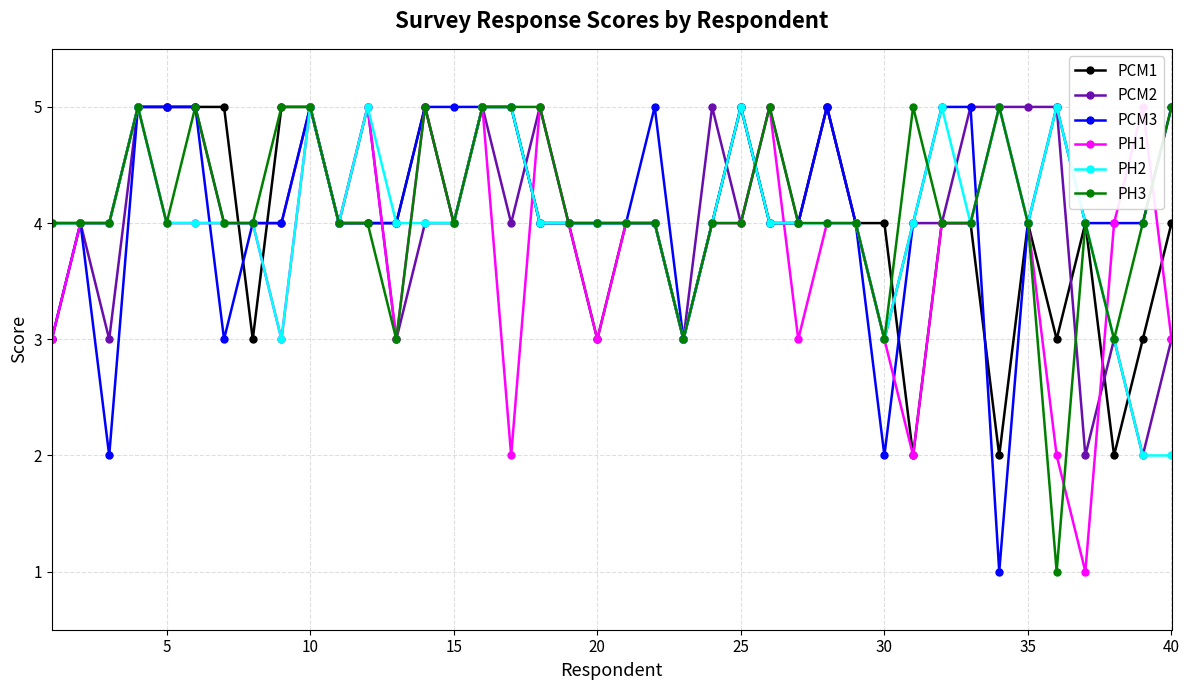

True or false: PCM3 has more than 2 interior local peaks.

True